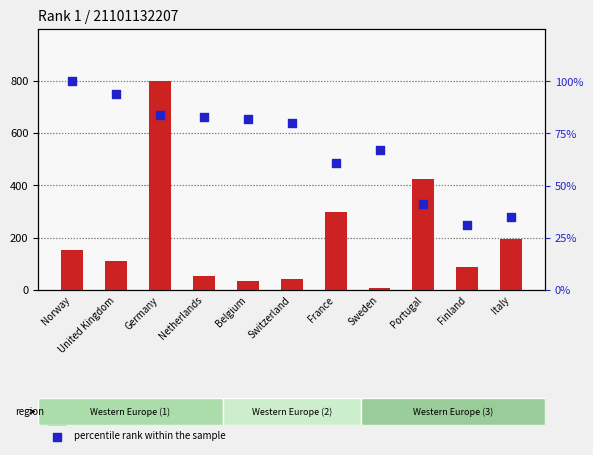

Which series has the widest spread of Y values?

count